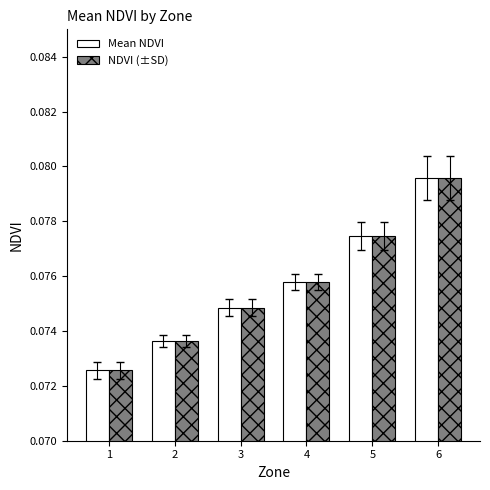

At which category is the sum across all series the highest?

6